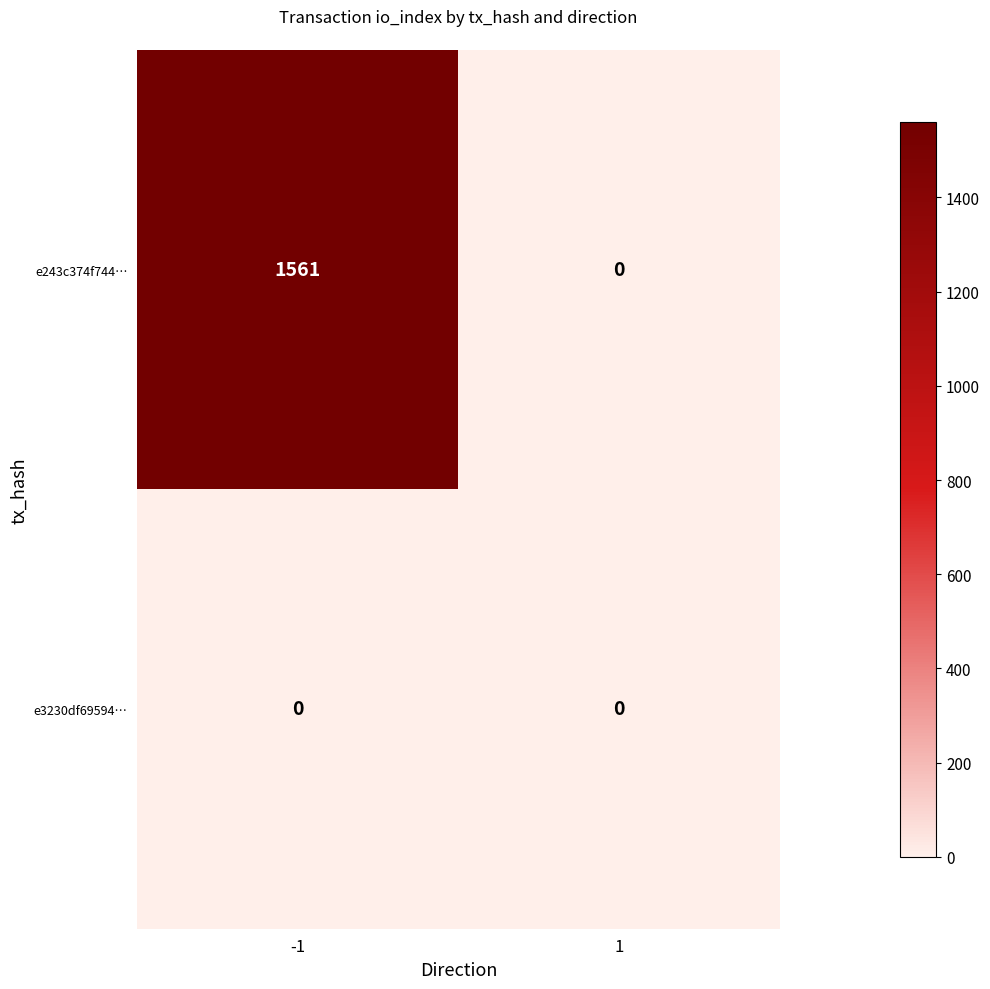

What value does the e243c374f744… series have at -1, to the nearest 10?

1560